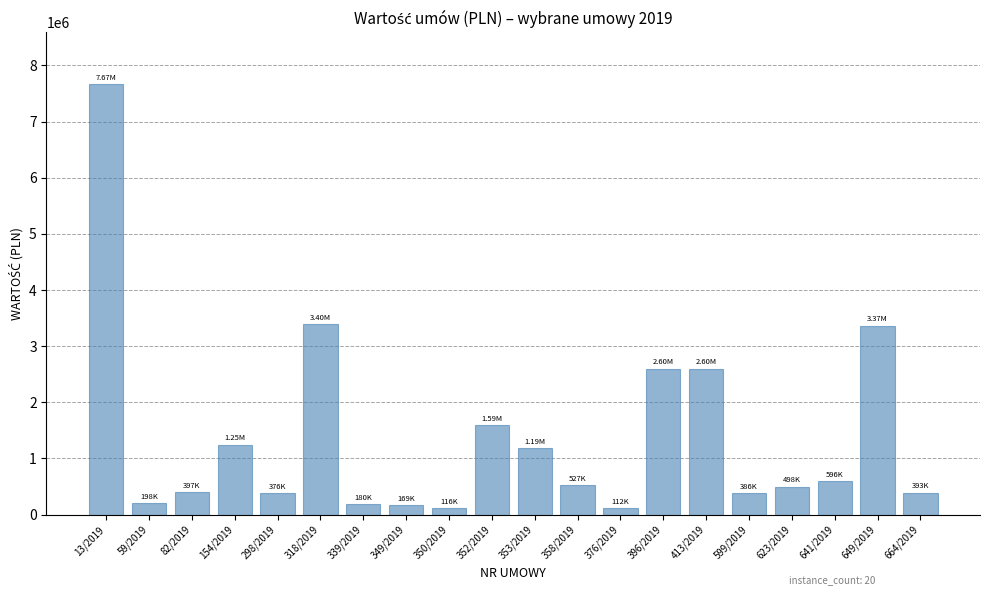

Read the value at 13/2019.

7668262.8